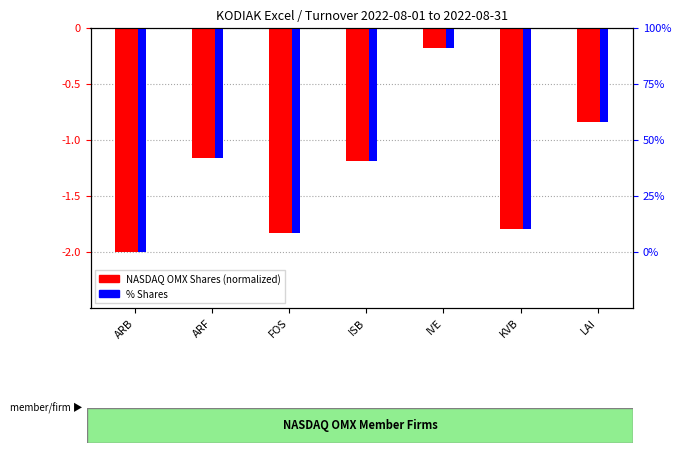

Which category has the highest value across all series?

IVE